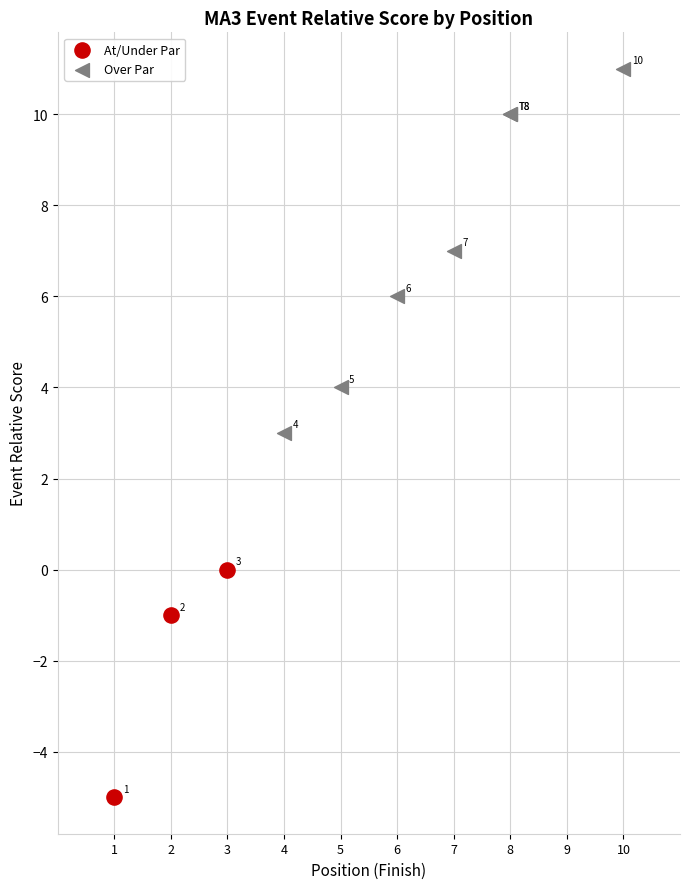

Which series has the largest Y range (max minus min)?

Over Par